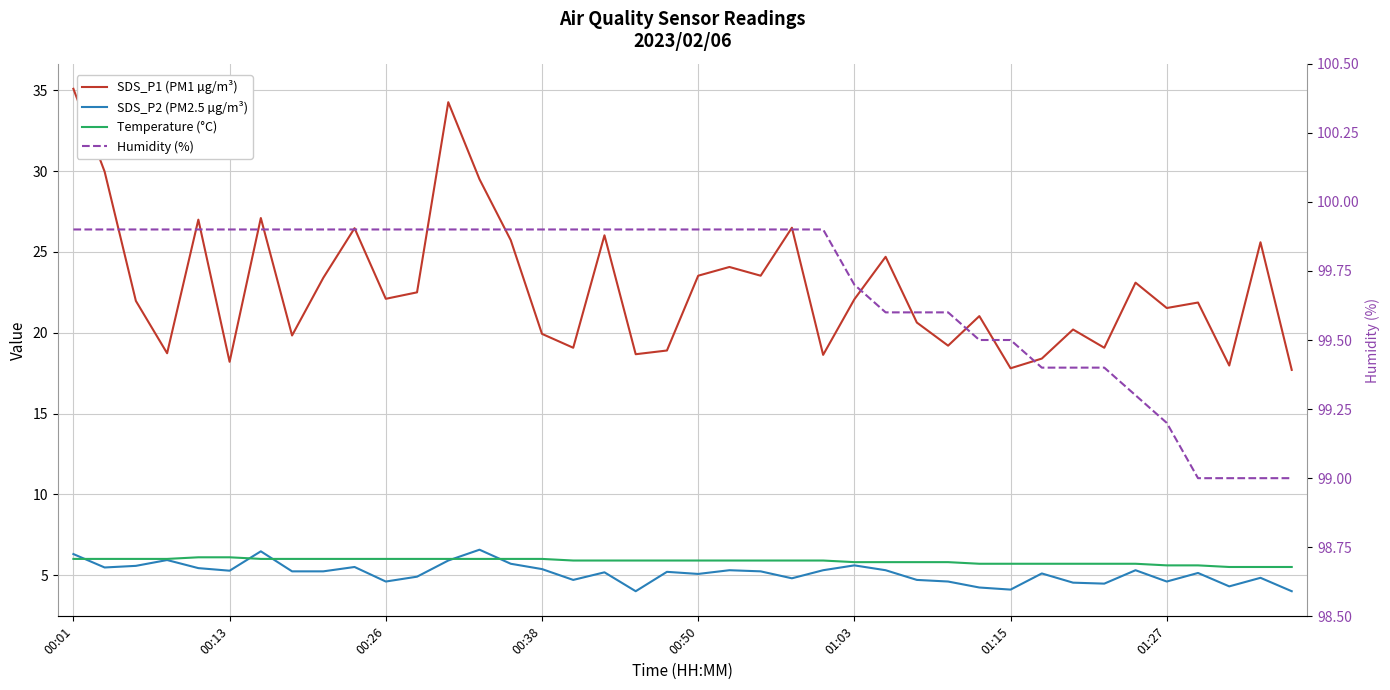

Reading left to right, extract all data points from this chart.

SDS_P1 (PM1 µg/m³): 35.1	30.0	22.0	18.7	27.0	18.2	27.1	19.8	23.4	26.5	22.1	22.5	34.3	29.5	25.7	19.9	19.1	26.0	18.7	18.9	23.5	24.1	23.5	26.5	18.6	22.1	24.7	20.6	19.2	21.0	17.8	18.4	20.2	19.1	23.1	21.5	21.9	18.0	25.6	17.7
SDS_P2 (PM2.5 µg/m³): 6.3	5.5	5.6	5.9	5.4	5.3	6.5	5.2	5.2	5.5	4.6	4.9	5.9	6.6	5.7	5.4	4.7	5.2	4.0	5.2	5.1	5.3	5.2	4.8	5.3	5.6	5.3	4.7	4.6	4.2	4.1	5.1	4.5	4.5	5.3	4.6	5.1	4.3	4.8	4.0
Temperature (°C): 6.0	6.0	6.0	6.0	6.1	6.1	6.0	6.0	6.0	6.0	6.0	6.0	6.0	6.0	6.0	6.0	5.9	5.9	5.9	5.9	5.9	5.9	5.9	5.9	5.9	5.8	5.8	5.8	5.8	5.7	5.7	5.7	5.7	5.7	5.7	5.6	5.6	5.5	5.5	5.5
Humidity (%): 99.9	99.9	99.9	99.9	99.9	99.9	99.9	99.9	99.9	99.9	99.9	99.9	99.9	99.9	99.9	99.9	99.9	99.9	99.9	99.9	99.9	99.9	99.9	99.9	99.9	99.7	99.6	99.6	99.6	99.5	99.5	99.4	99.4	99.4	99.3	99.2	99.0	99.0	99.0	99.0